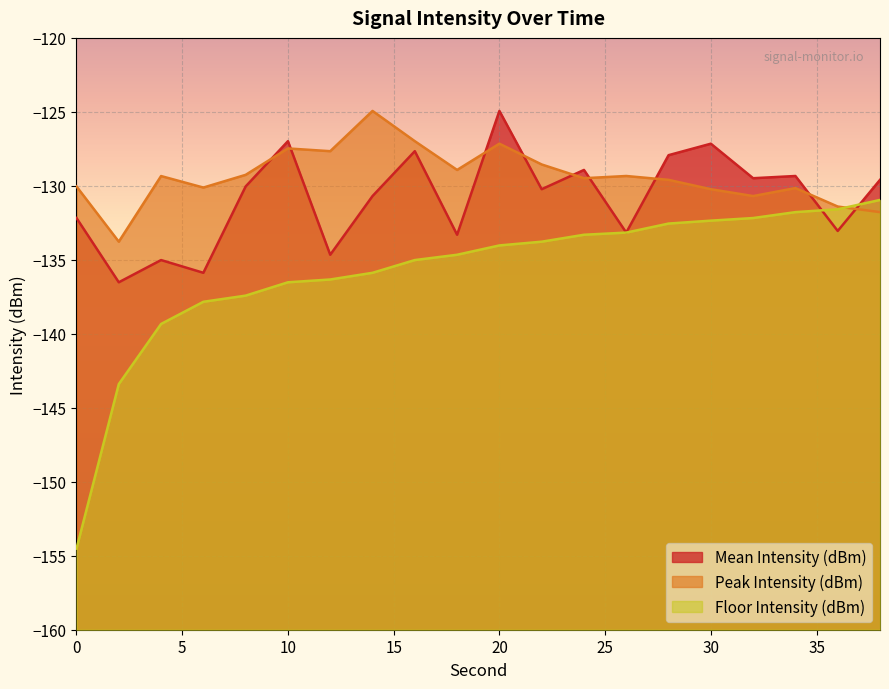

At 14, list the series in order from largest to smallest.

Peak Intensity (dBm), Mean Intensity (dBm), Floor Intensity (dBm)